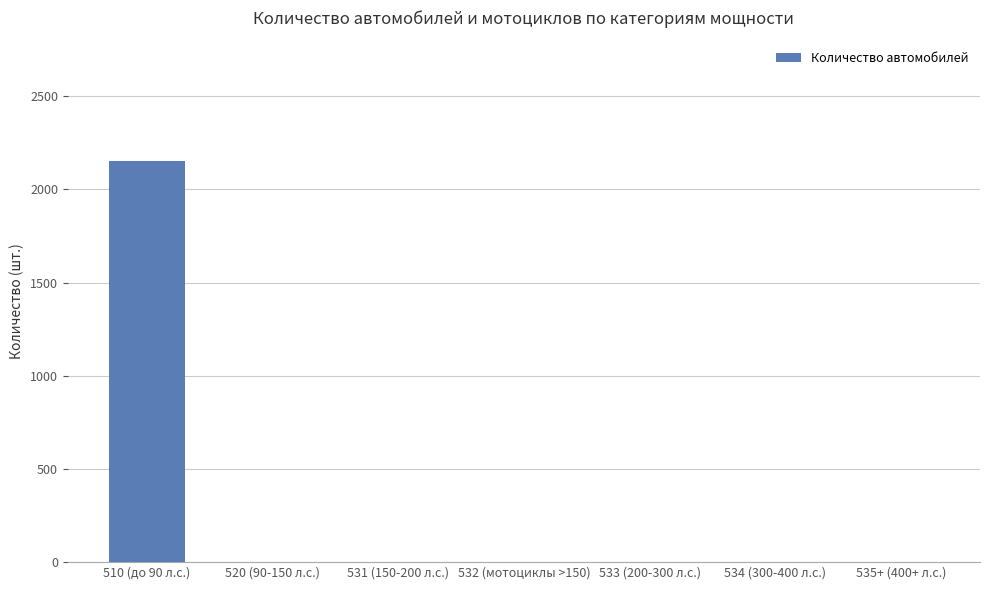

What is the sum of all values?

2154